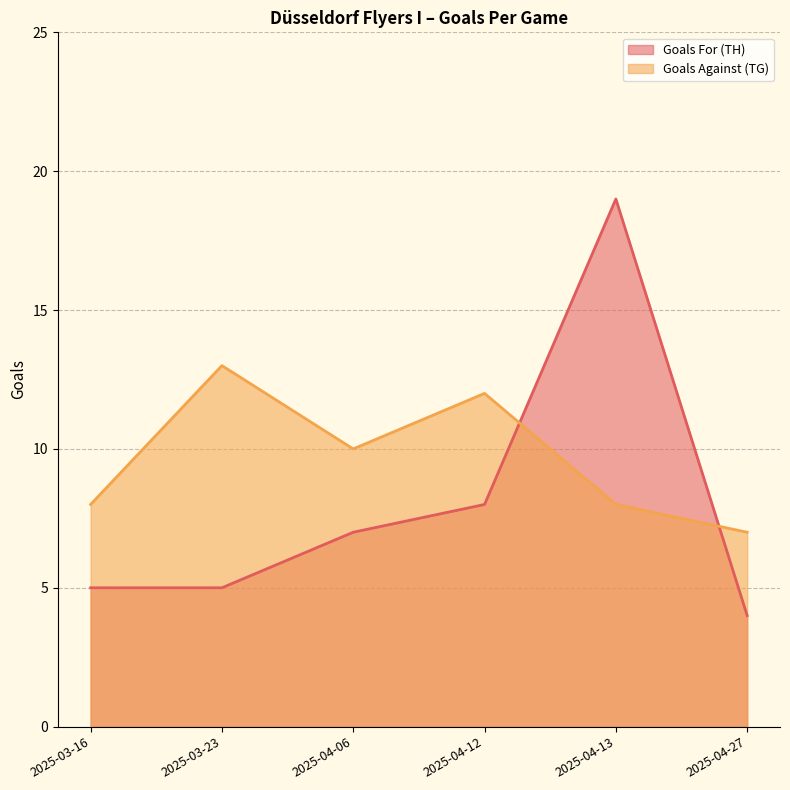

How many series are shown in this chart?

2